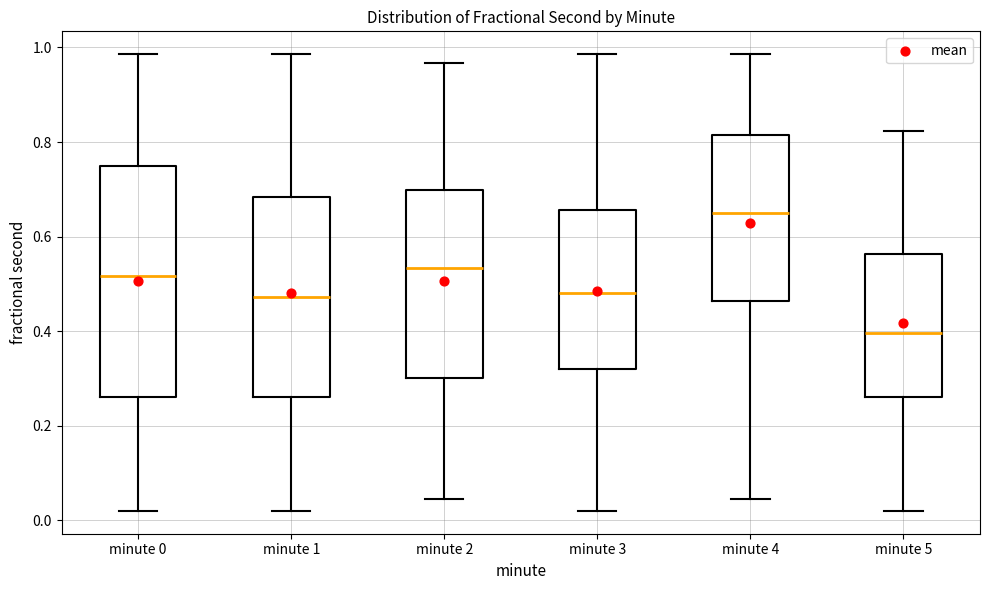

Which box has the highest median line?

minute 4